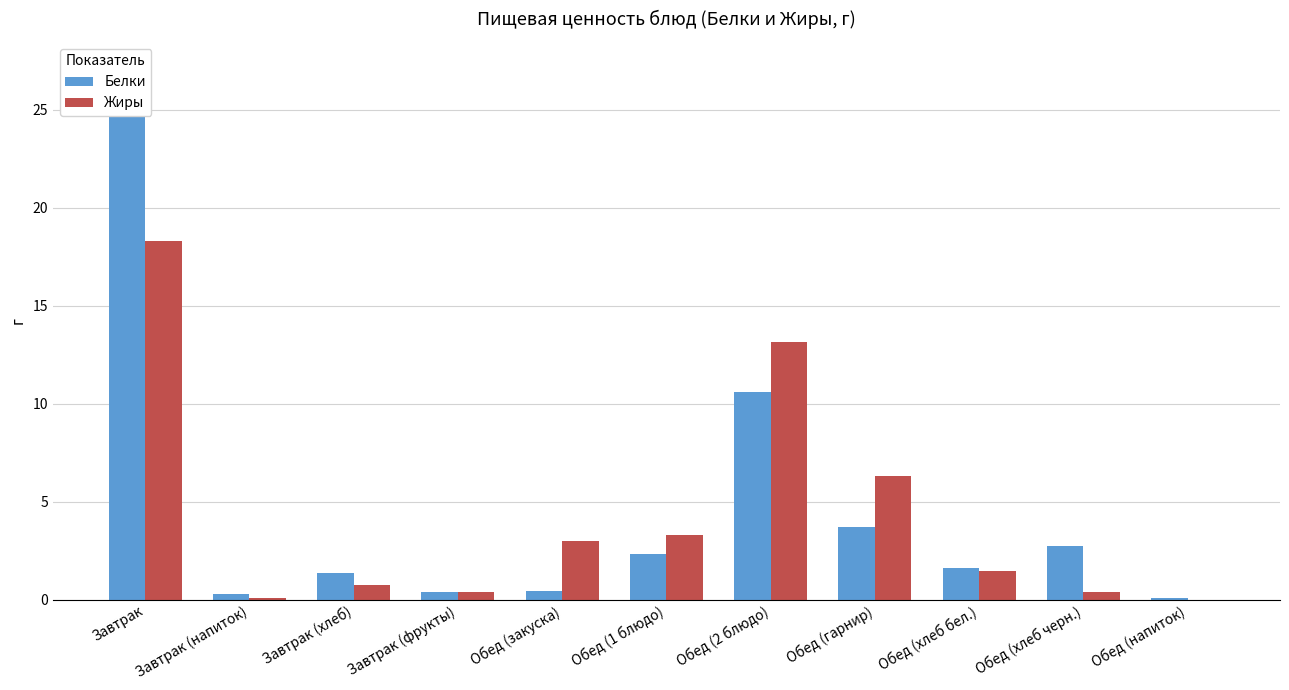

What are all the series names shown in the legend?

Белки, Жиры